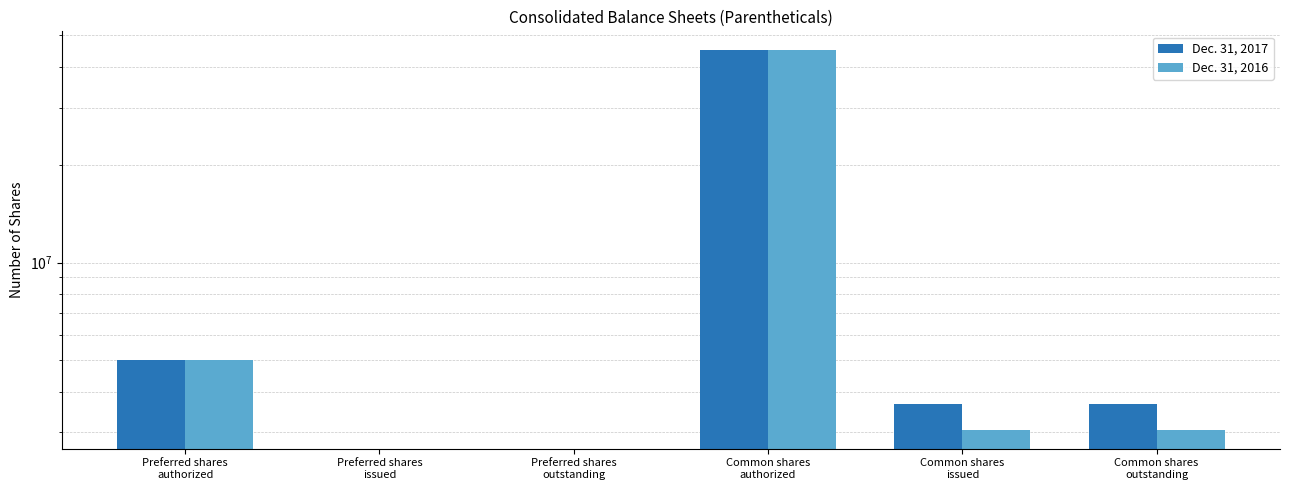

At Common shares
authorized, list the series in order from smallest to largest.

Dec. 31, 2017, Dec. 31, 2016